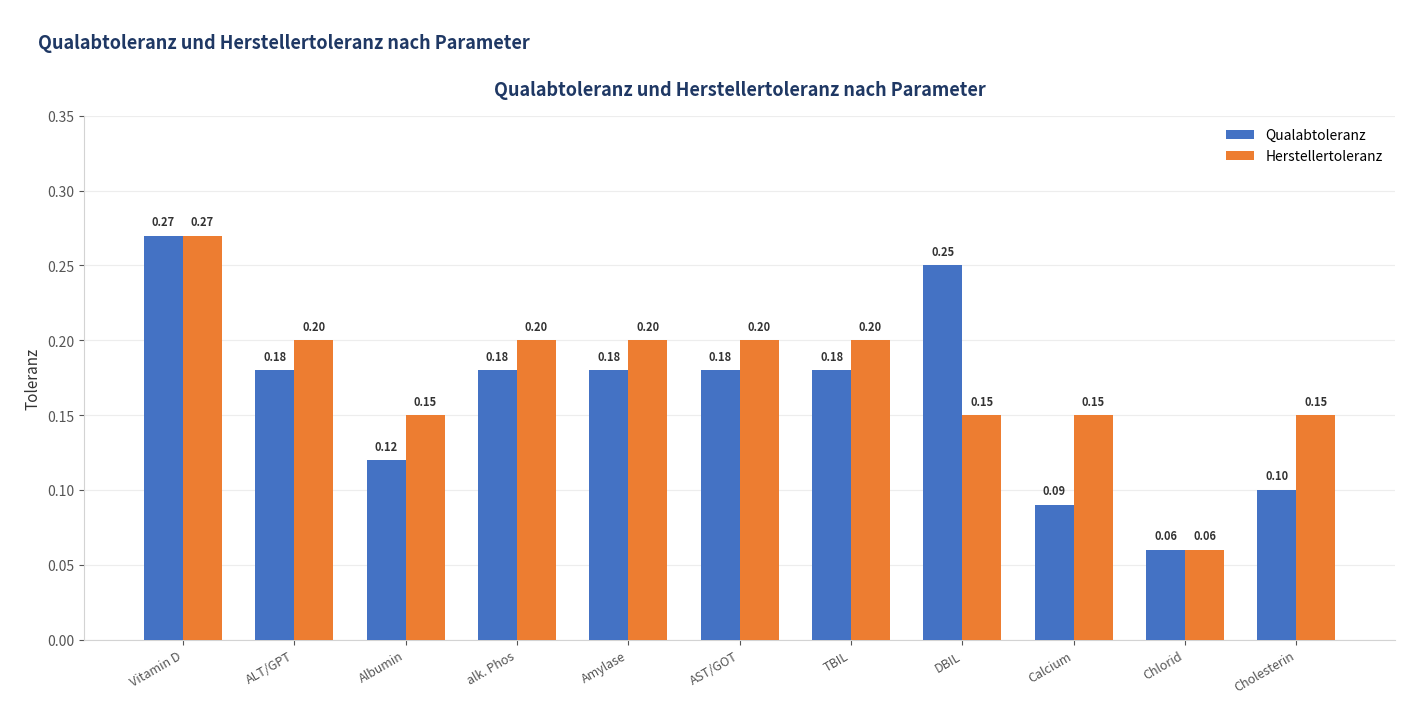

The Qualabtoleranz series shows 0.3 at Amylase. True or false?

False